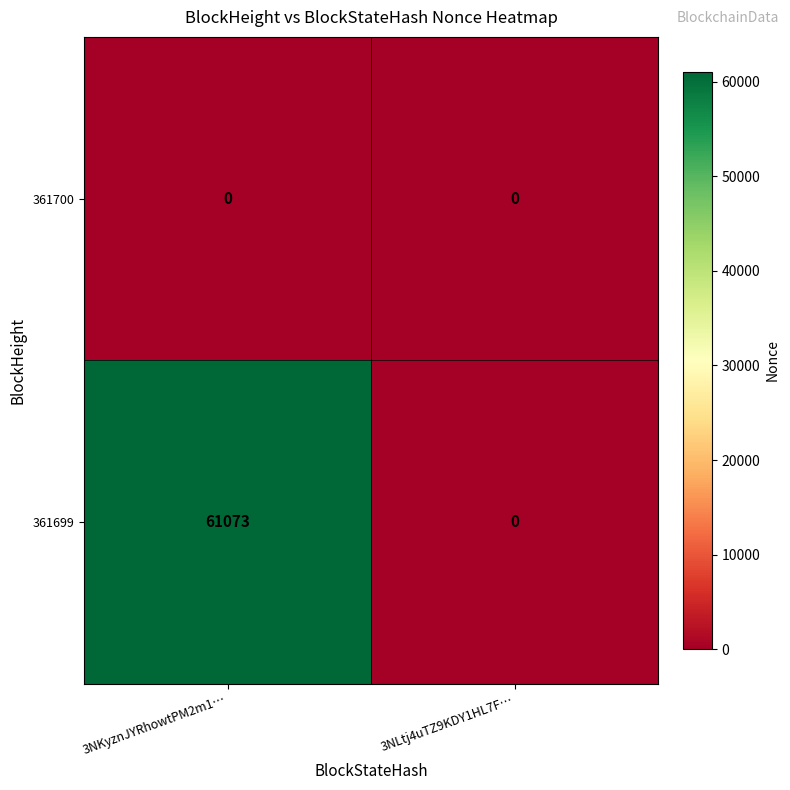

What is the maximum value shown in the chart?

61073